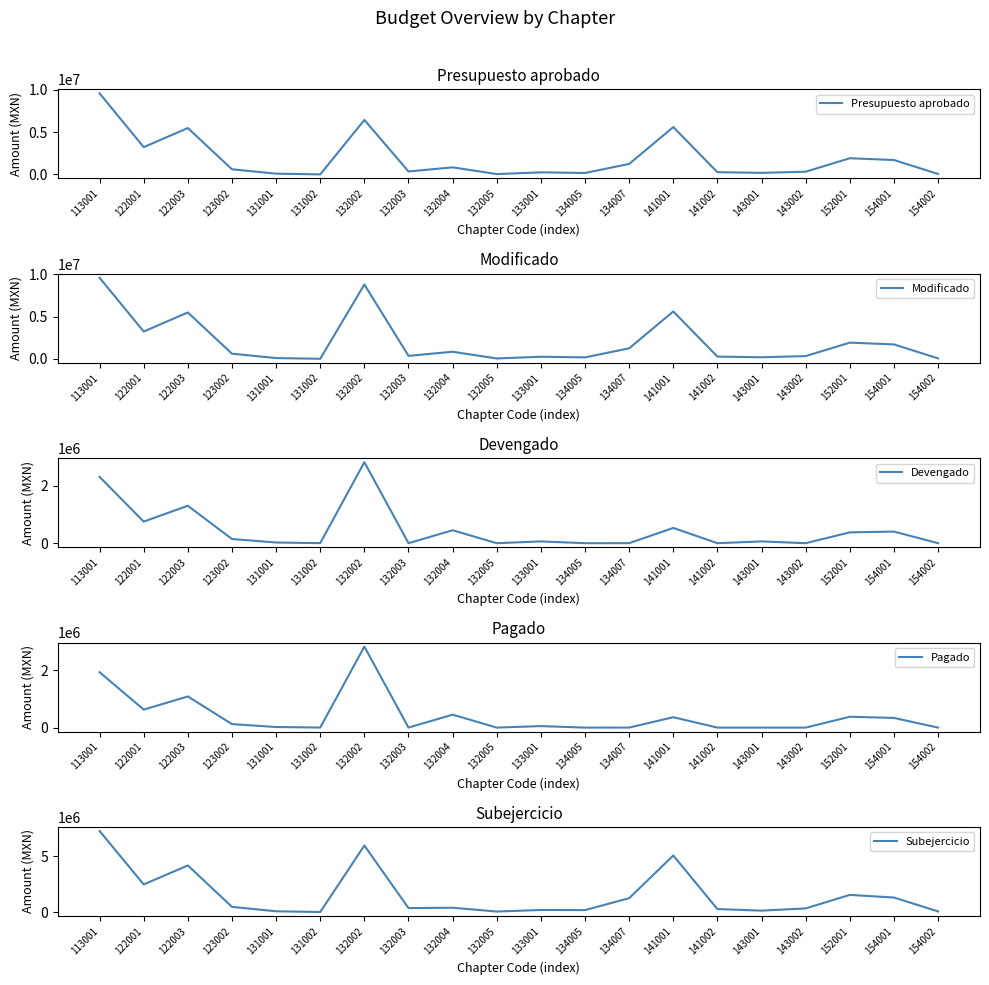

What is the total value across all series at 154002?

180000.0